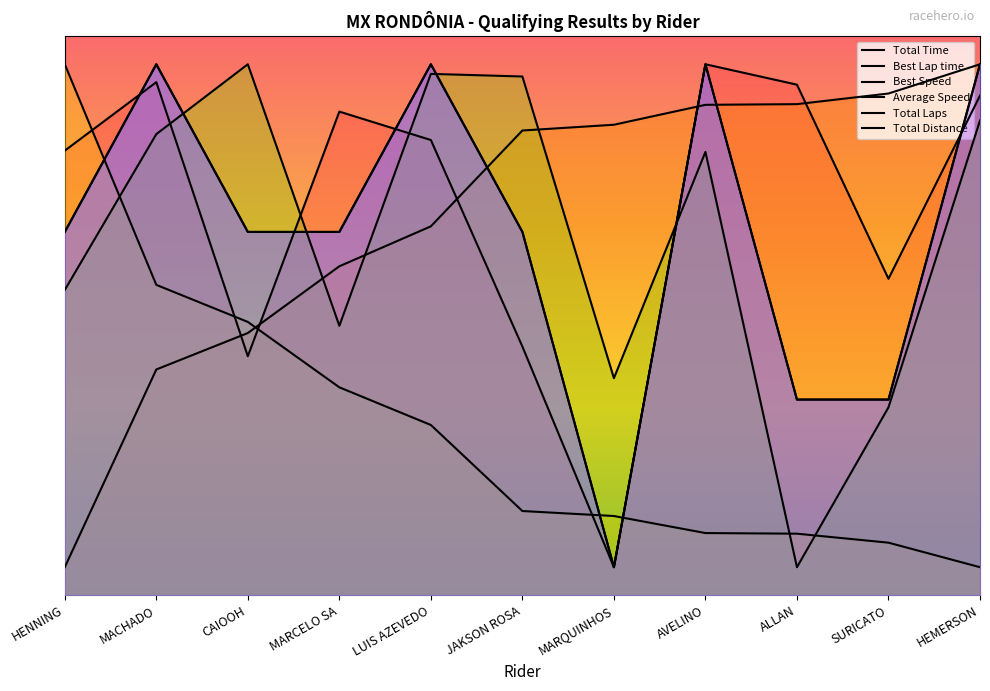

What is the label of the 7th point from the left?

MARQUINHOS